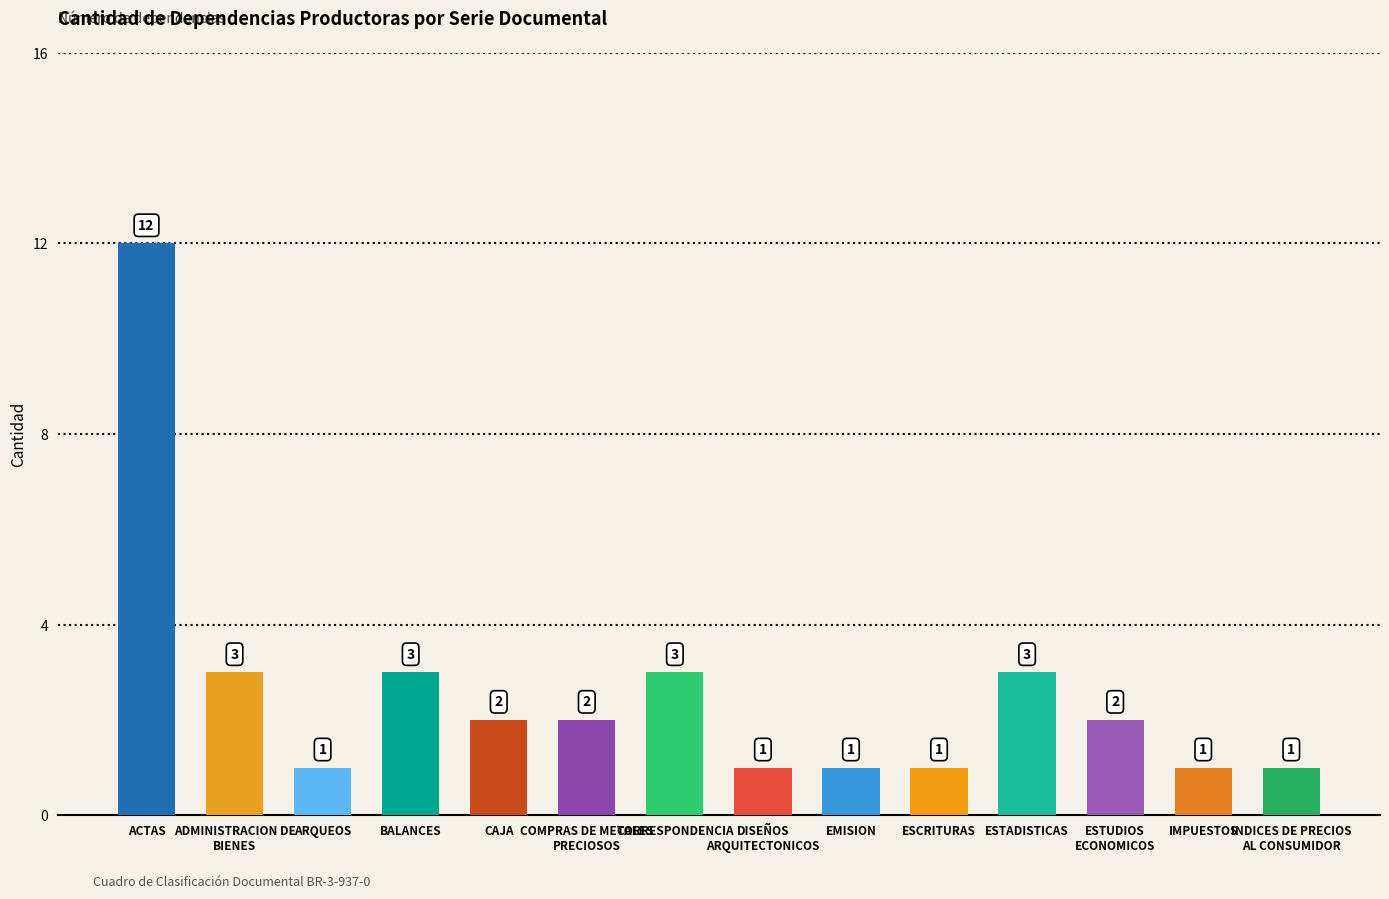

What is the difference between the maximum and minimum values?

11